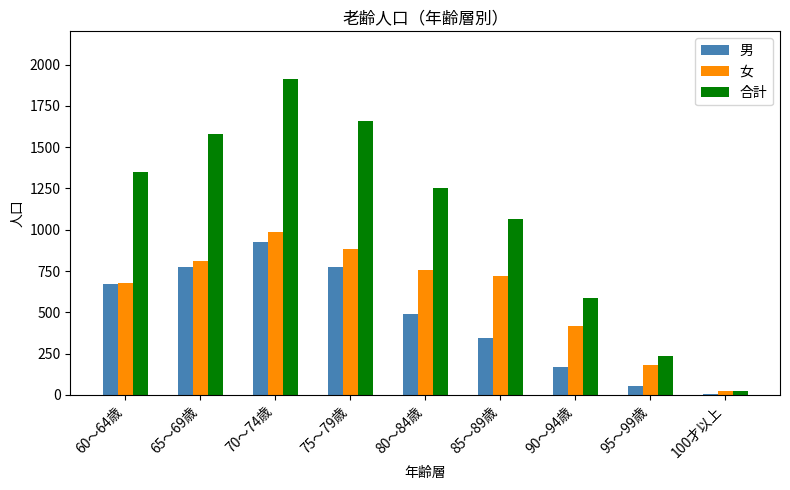

Between 70～74歳 and 100才以上, which series saw the biggest shift?

合計